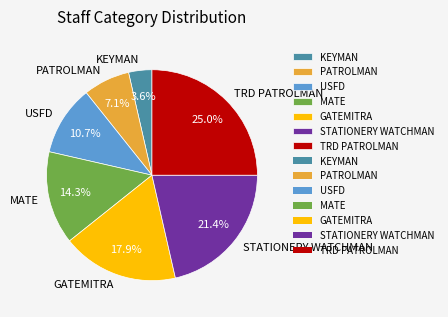

What percentage is the GATEMITRA slice, to the nearest percent?

18%